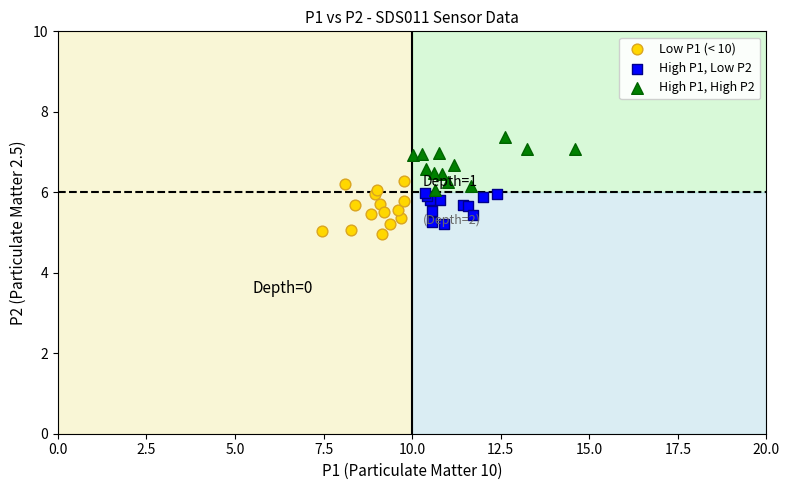

Which series reaches the minimum Y coordinate?

Low P1 (< 10)